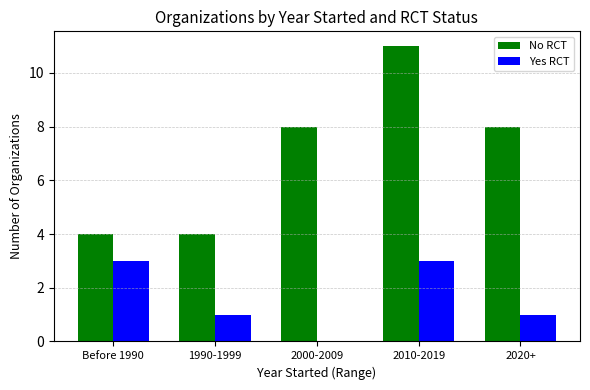

Reading left to right, list all the values displayed in this chart.

No RCT: Before 1990=4	1990-1999=4	2000-2009=8	2010-2019=11	2020+=8
Yes RCT: Before 1990=3	1990-1999=1	2000-2009=0	2010-2019=3	2020+=1